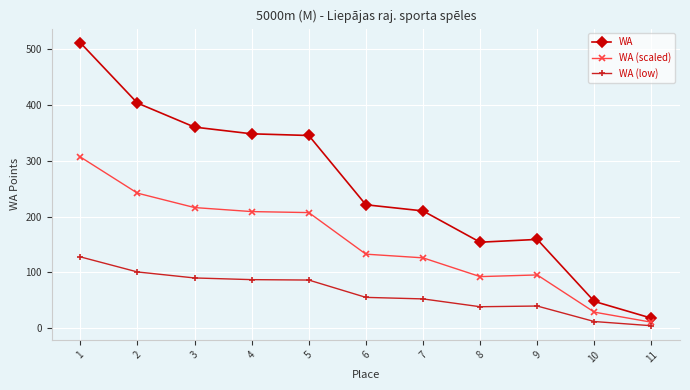

How many categories are shown in the chart?

11